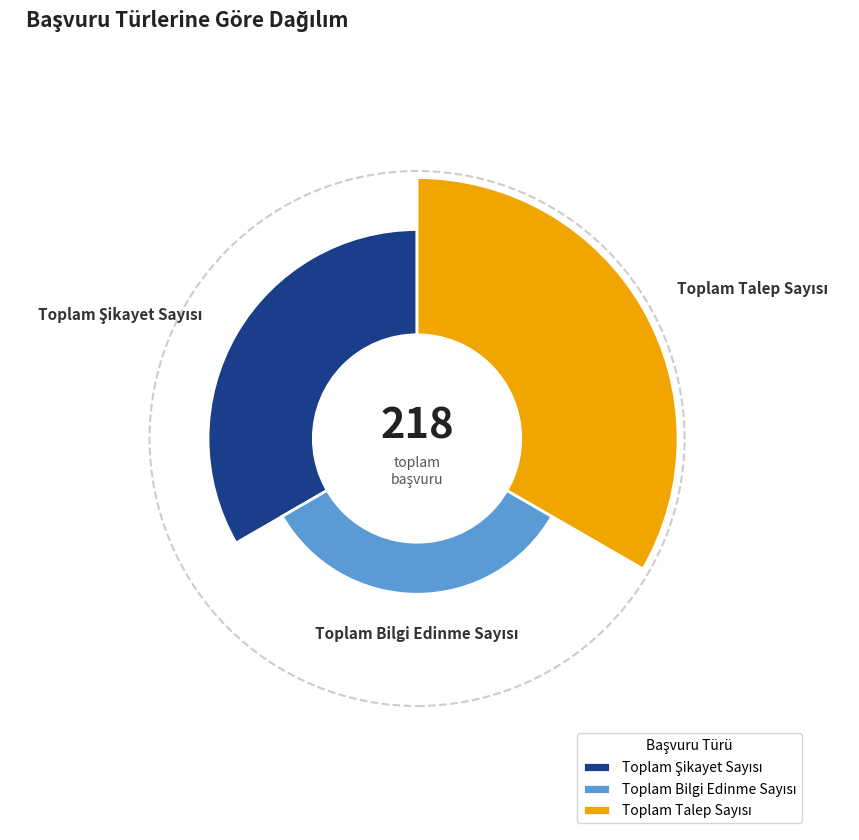

Is there a majority slice in this chart?

Yes